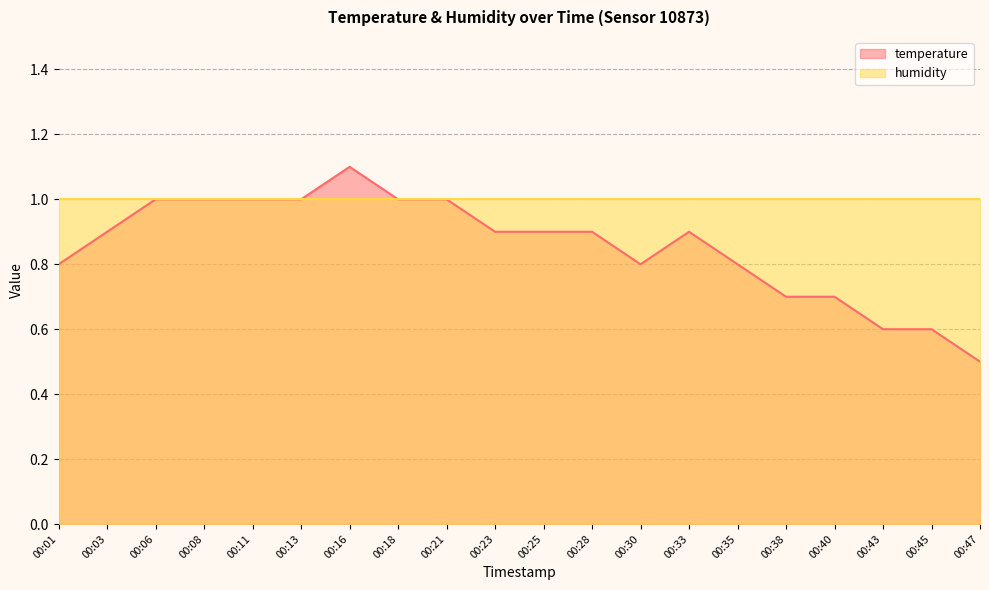

Which has a higher value, 00:21 or 00:06?

00:21